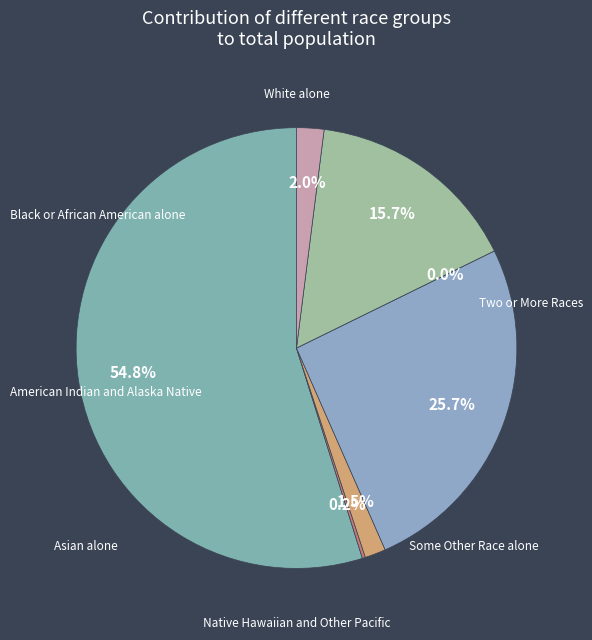

How much of the chart is everything except Asian alone?

74.3%